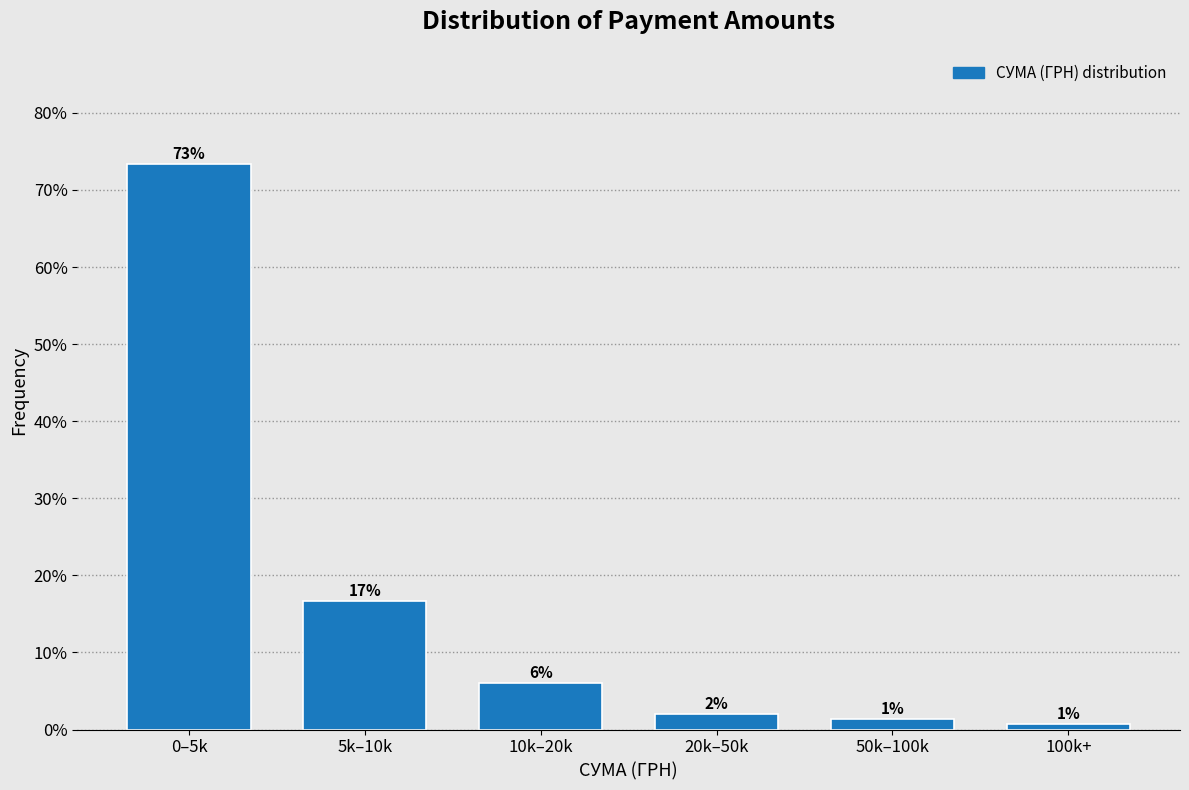

What is the label of the 4th bar from the right?

10k–20k